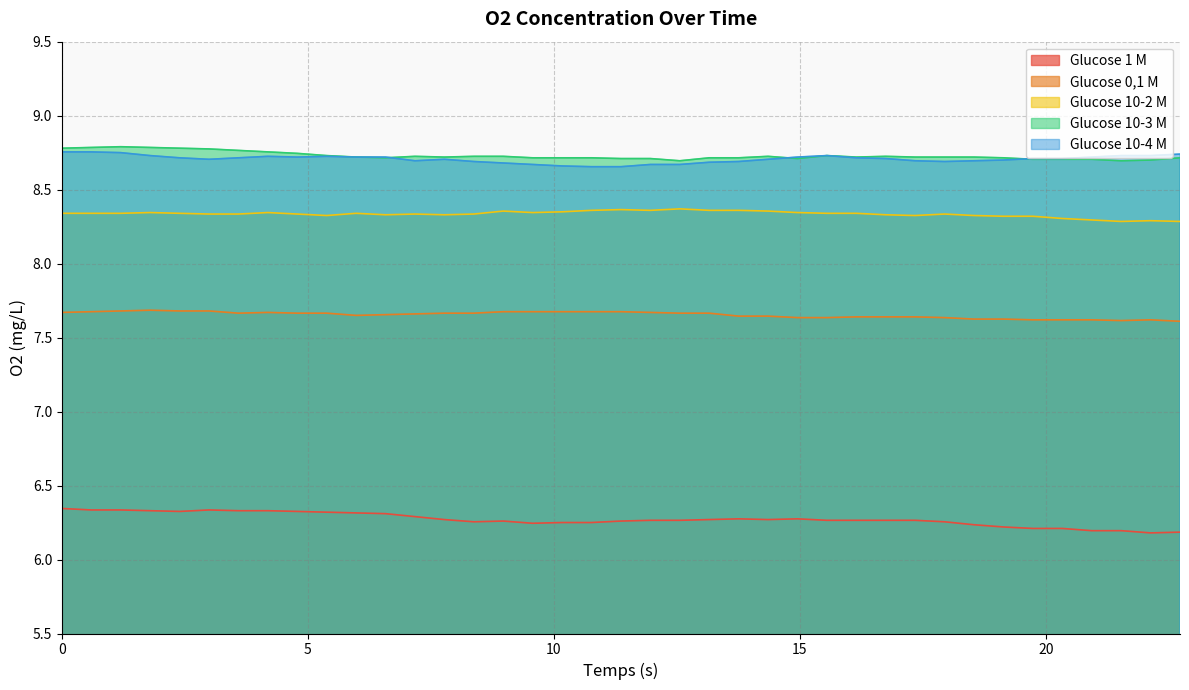

Which series has the largest total across all categories?

Glucose 10-3 M